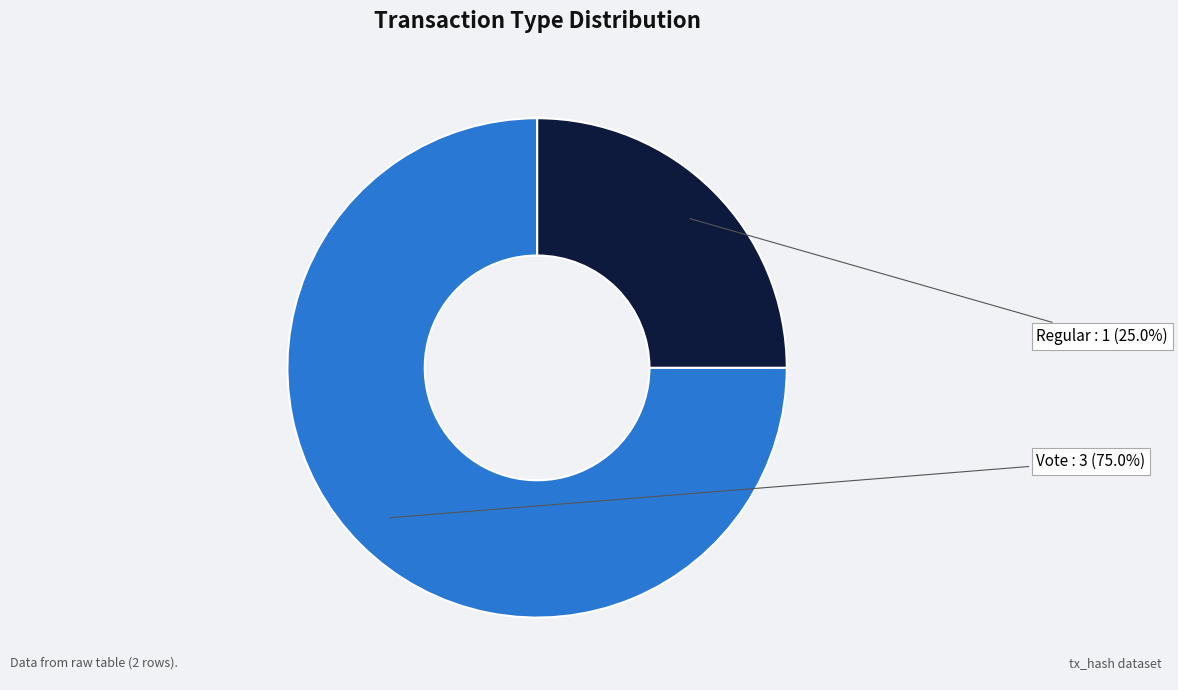

Does any single category account for the majority?

Yes